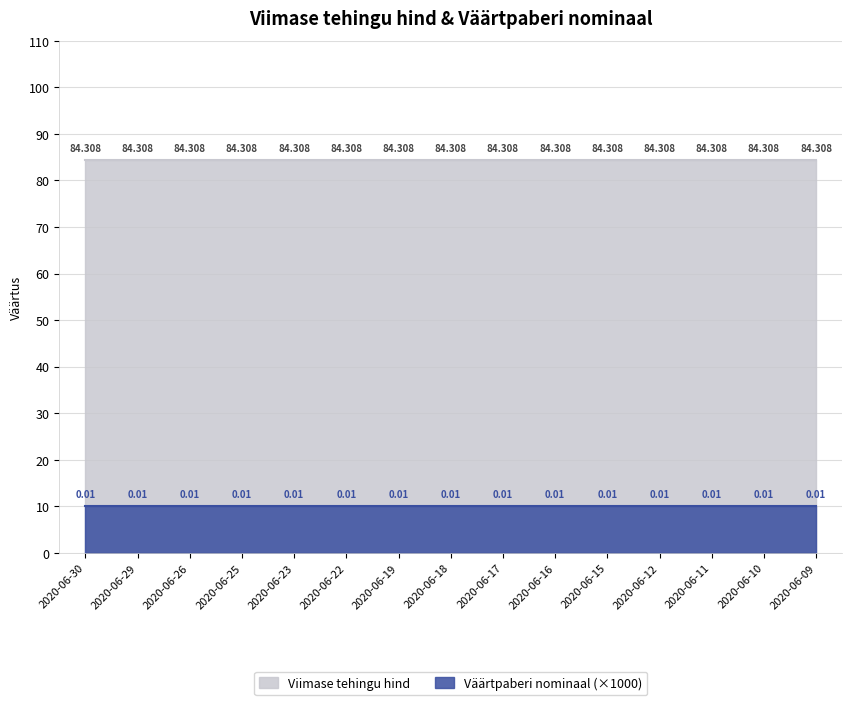

List the labels in order of Viimase tehingu hind value, smallest first.

2020-06-30, 2020-06-29, 2020-06-26, 2020-06-25, 2020-06-23, 2020-06-22, 2020-06-19, 2020-06-18, 2020-06-17, 2020-06-16, 2020-06-15, 2020-06-12, 2020-06-11, 2020-06-10, 2020-06-09